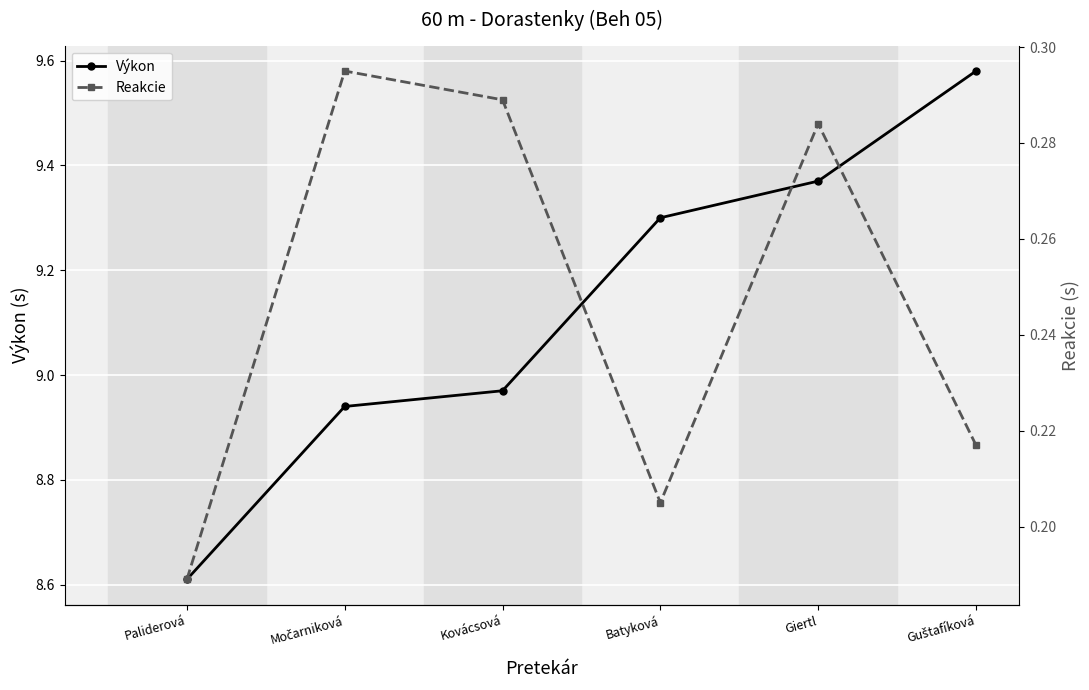

Read the Výkon value at Močarniková.

8.9